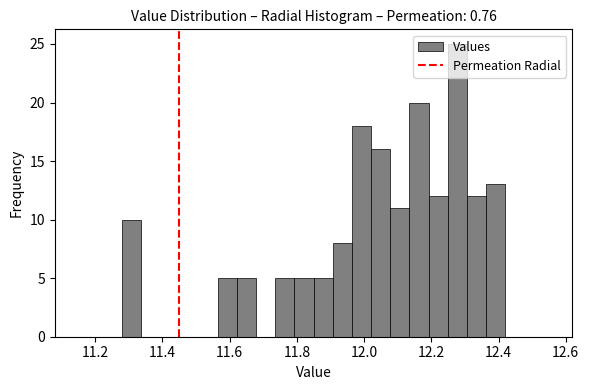

Read against the x-axis, roughly where is the centre of the tallest bar?

12.28